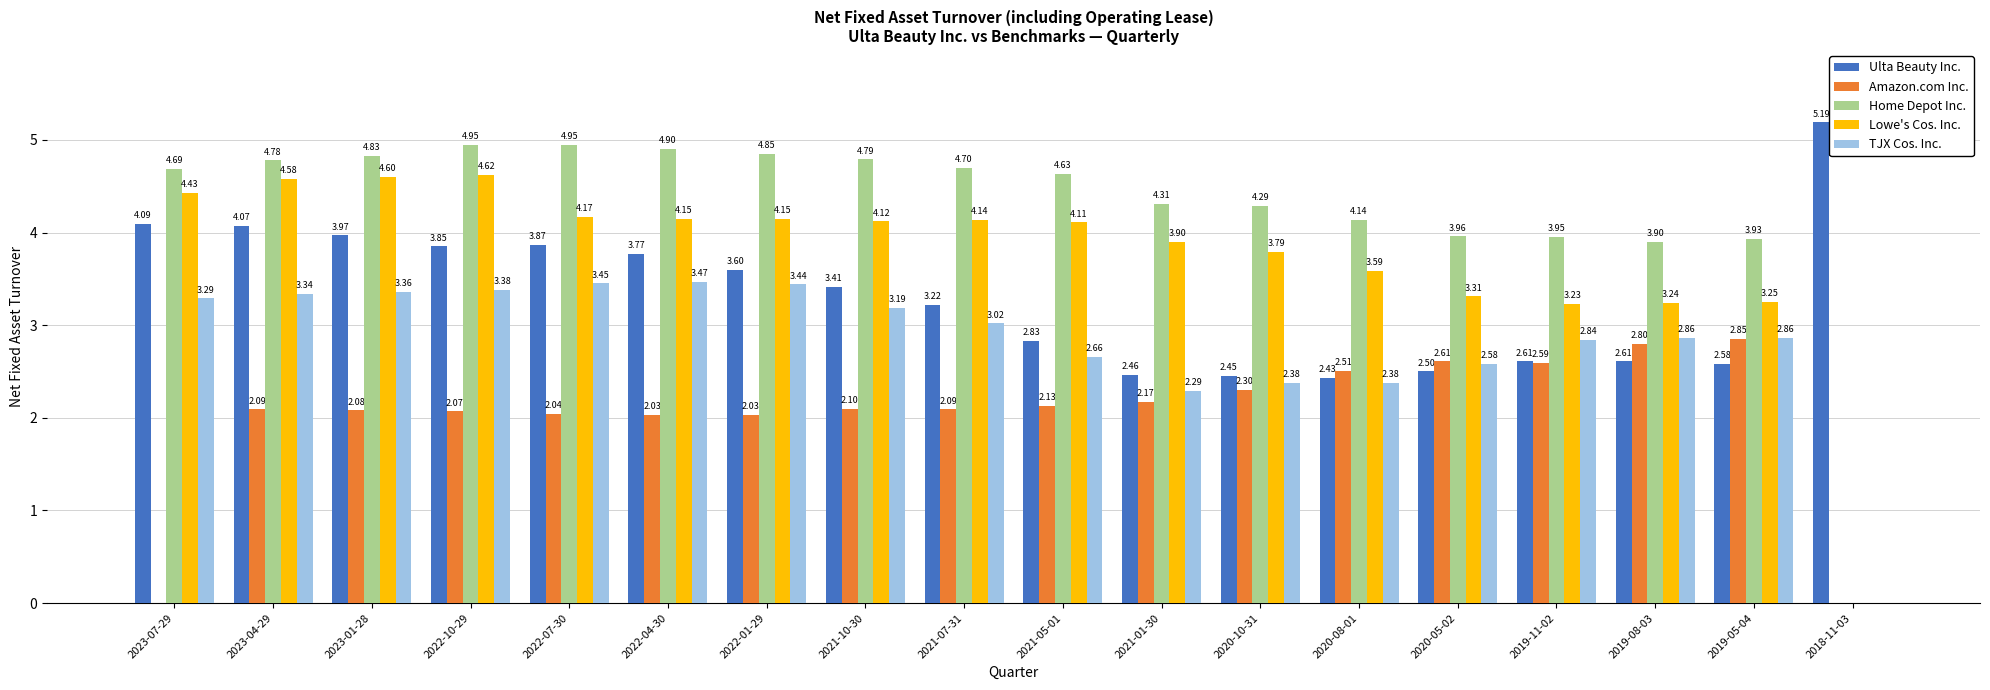

Between 2021-05-01 and 2019-05-04, which series saw the biggest shift?

Lowe's Cos. Inc.